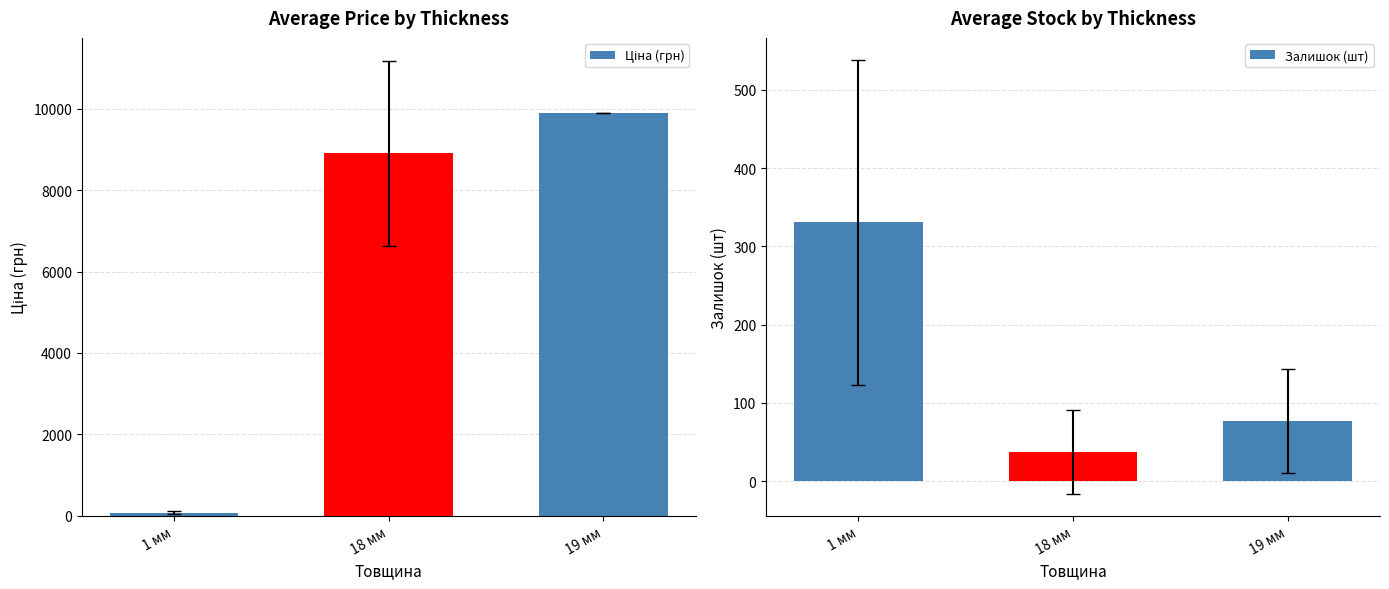

What is the approximate value of Залишок (шт) at 1 мм?

330.8